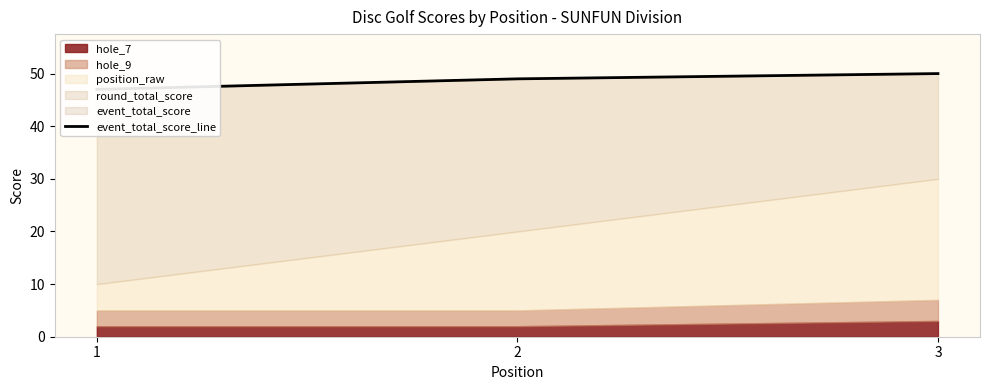

What is the value of the 1st point from the left?

47